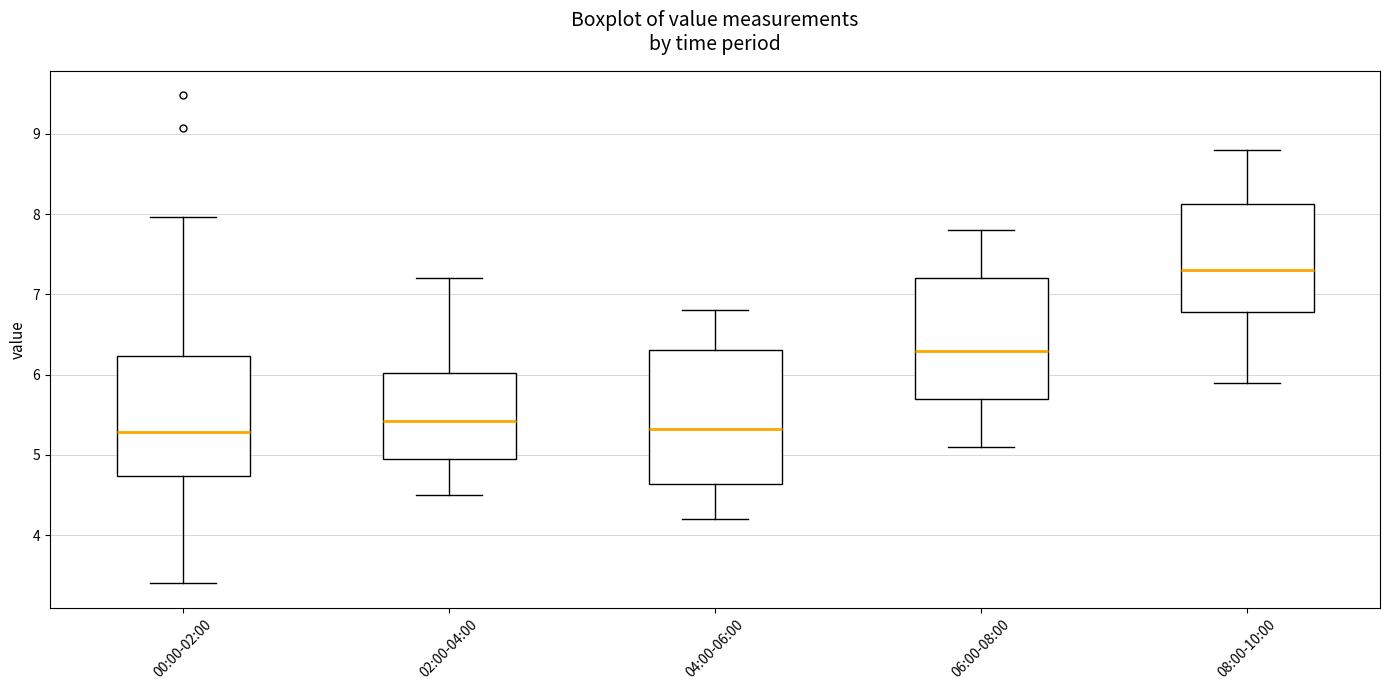

Reading left to right, read every box against the y-axis: the position of its median line, the range the box covers, and the ends of its whiskers. The values are not printed on the chart, so give them approximately, as read against the axis.

00:00-02:00: median 5.3, box 4.7 to 6.2, whiskers 3.4 to 8.0
02:00-04:00: median 5.4, box 5.0 to 6.0, whiskers 4.5 to 7.2
04:00-06:00: median 5.3, box 4.6 to 6.3, whiskers 4.2 to 6.8
06:00-08:00: median 6.3, box 5.7 to 7.2, whiskers 5.1 to 7.8
08:00-10:00: median 7.3, box 6.8 to 8.1, whiskers 5.9 to 8.8